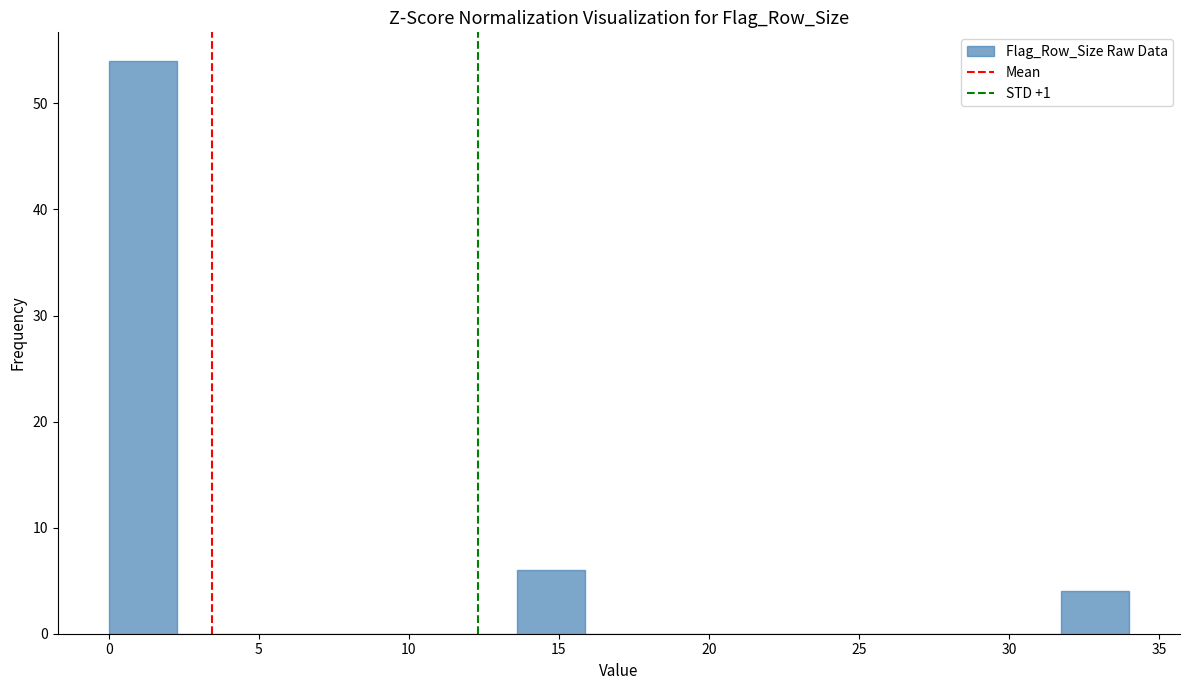

Reading left to right, transcribe this chart: for each bar, give the range it covers on the x-axis and its height. Neither the bar edges nor the heights are printed on the chart, so give them approximately, as read against the axes.

0.0 to 2.5: 54
2.5 to 4.5: 0
4.5 to 7.0: 0
7.0 to 9.0: 0
9.0 to 11.5: 0
11.5 to 13.5: 0
13.5 to 16.0: 6
16.0 to 18.0: 0
18.0 to 20.5: 0
20.5 to 22.5: 0
22.5 to 25.0: 0
25.0 to 27.0: 0
27.0 to 29.5: 0
29.5 to 31.5: 0
31.5 to 34.0: 4